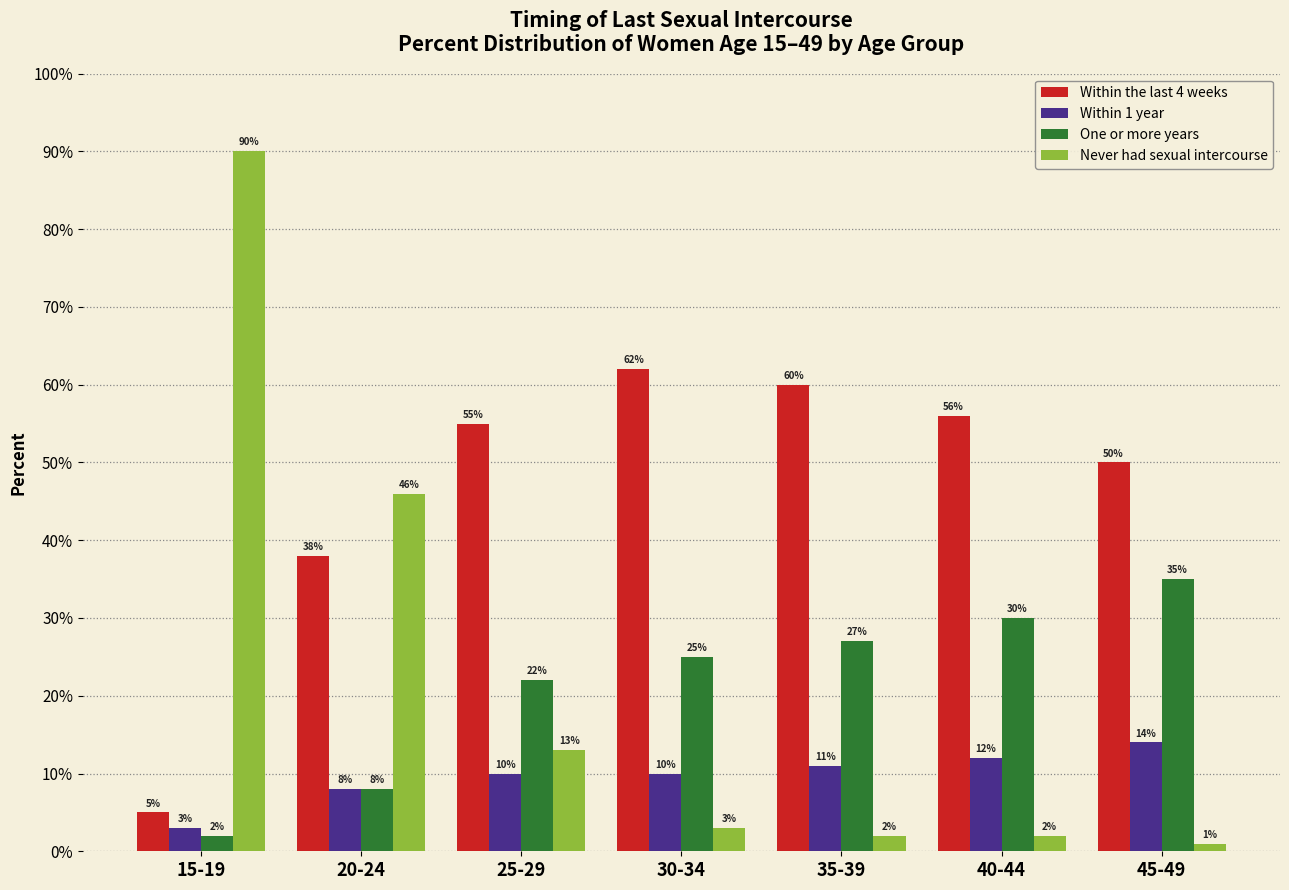

Reading right to left, extract all data points from this chart.

Within the last 4 weeks: 45-49=50.0	40-44=56.0	35-39=60.0	30-34=62.0	25-29=55.0	20-24=38.0	15-19=5.0
Within 1 year: 45-49=14.0	40-44=12.0	35-39=11.0	30-34=10.0	25-29=10.0	20-24=8.0	15-19=3.0
One or more years: 45-49=35.0	40-44=30.0	35-39=27.0	30-34=25.0	25-29=22.0	20-24=8.0	15-19=2.0
Never had sexual intercourse: 45-49=1.0	40-44=2.0	35-39=2.0	30-34=3.0	25-29=13.0	20-24=46.0	15-19=90.0